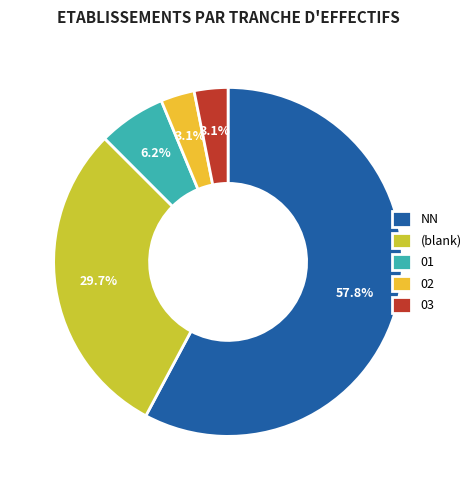

To the nearest percent, what is the average slice percentage?

20%